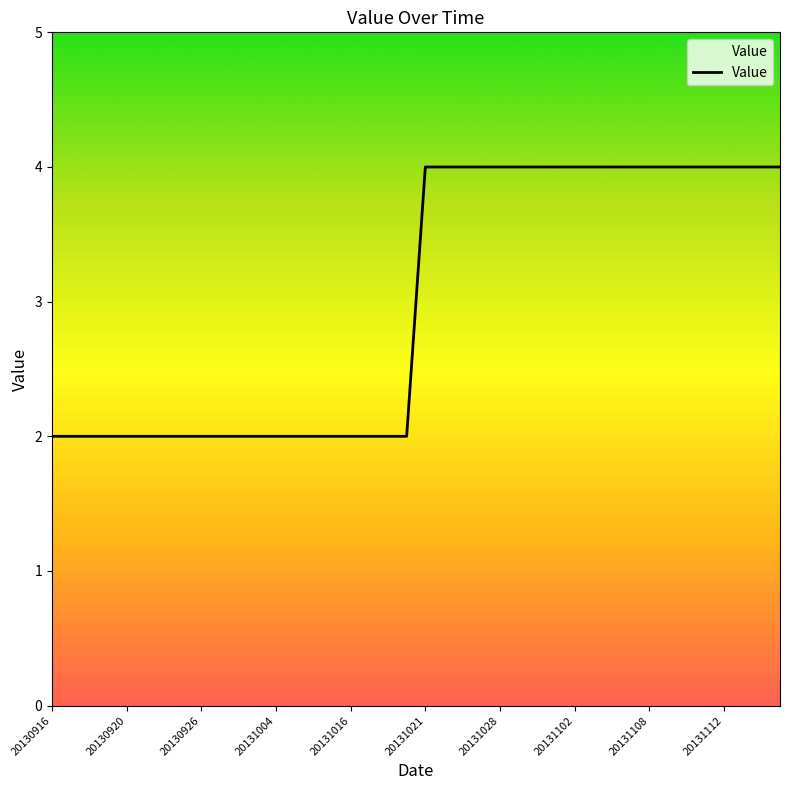

What is the greatest value displayed?

4